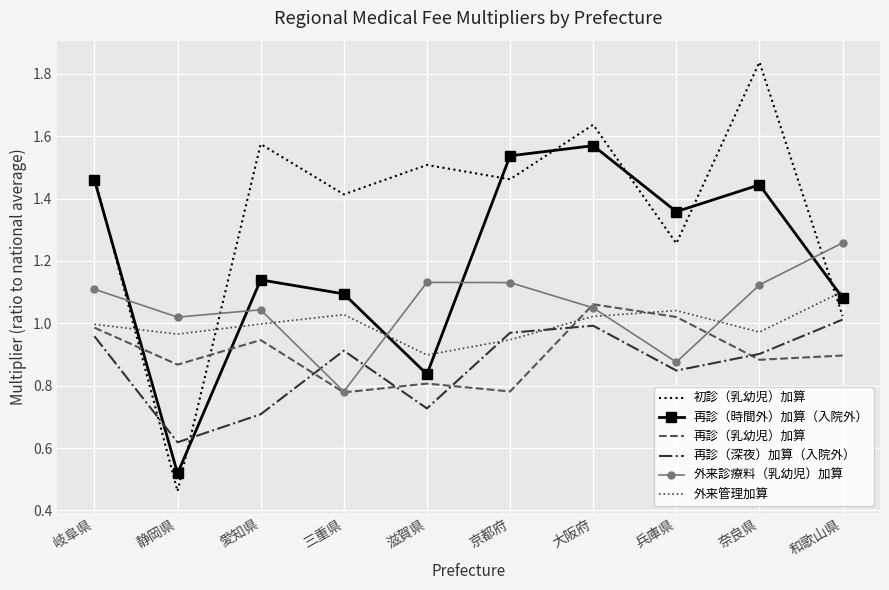

Which label corresponds to the smallest value in the chart?

静岡県